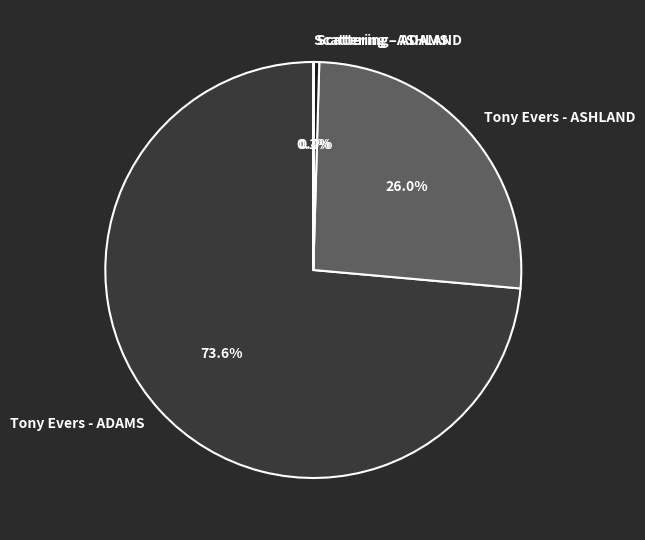

Do Tony Evers - ADAMS and Tony Evers - ASHLAND together represent more than half of the pie?

Yes